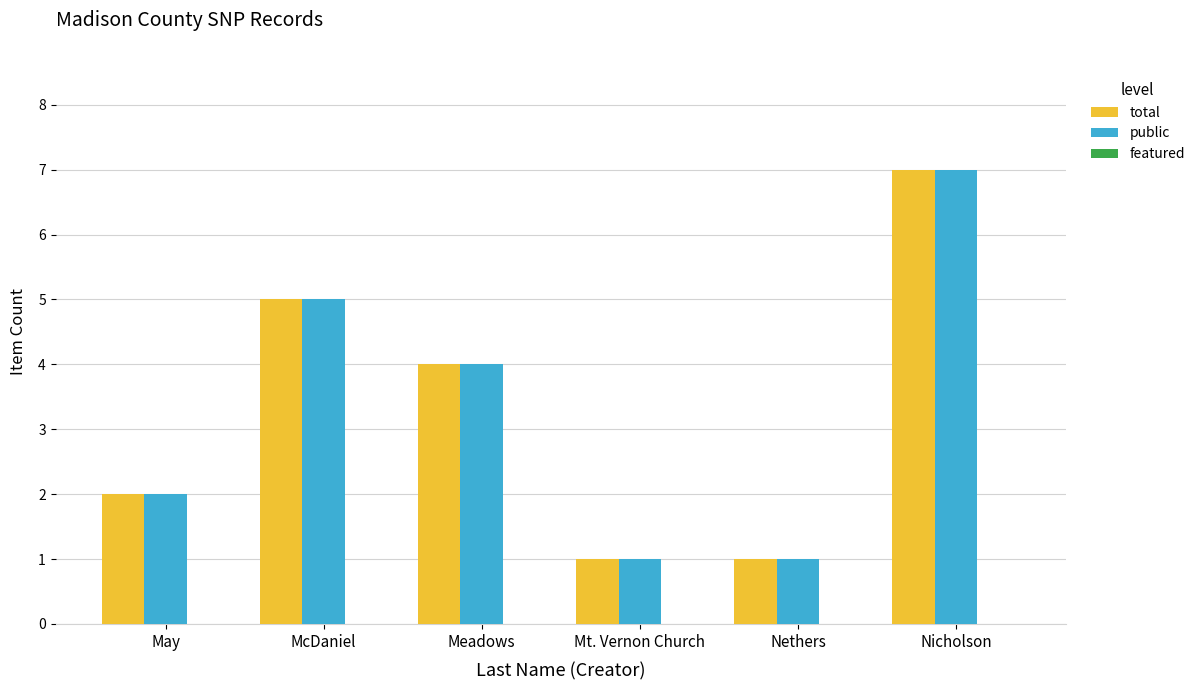

Is it true that public equals 1 at Nethers?

True